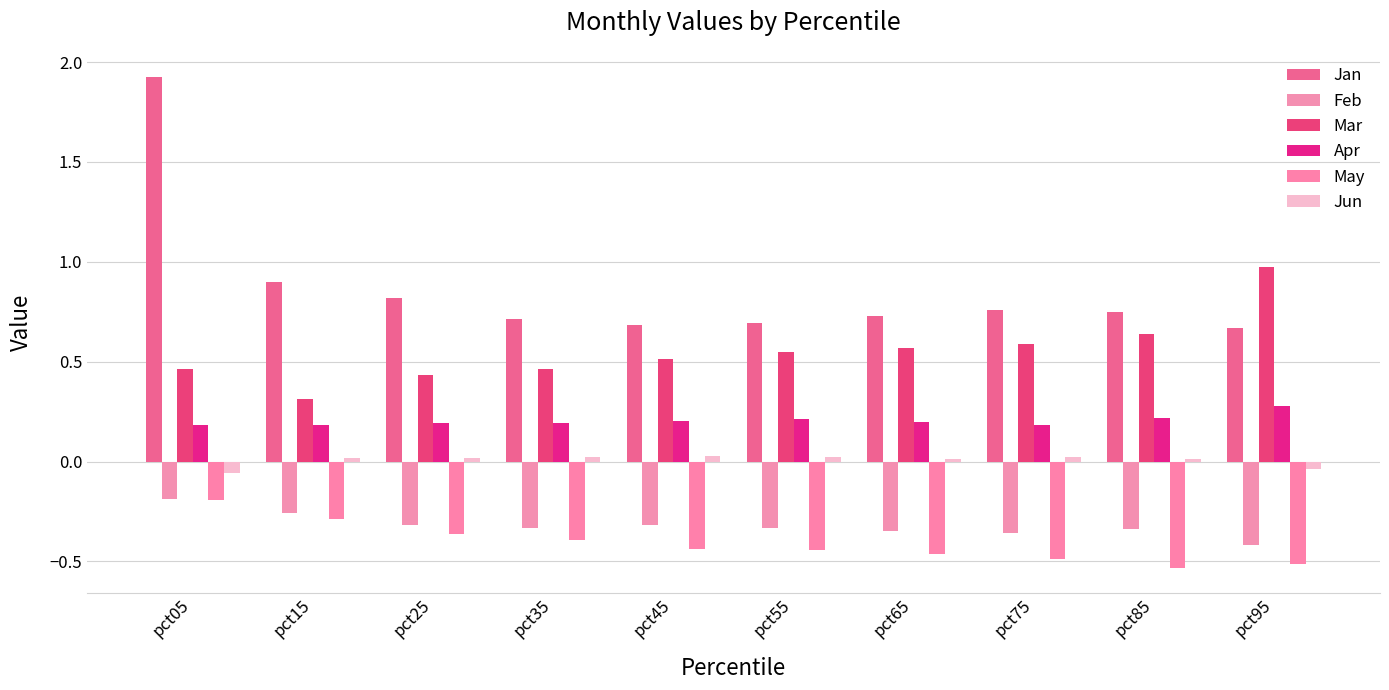

How many distinct data groups are displayed?

6